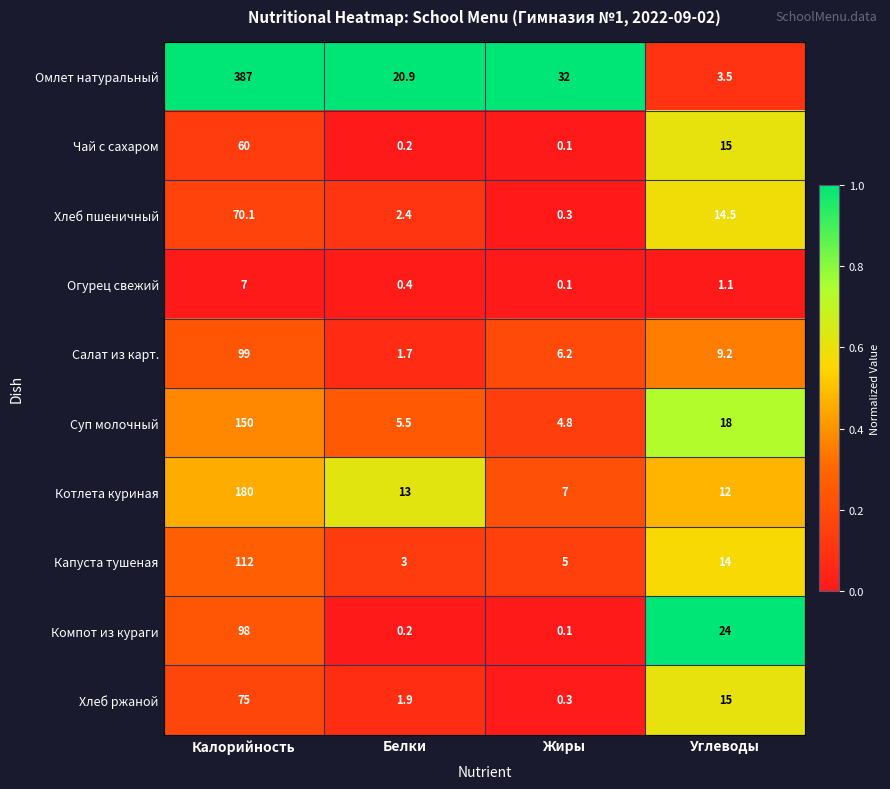

Read the Капуста тушеная value at Жиры.

5.0